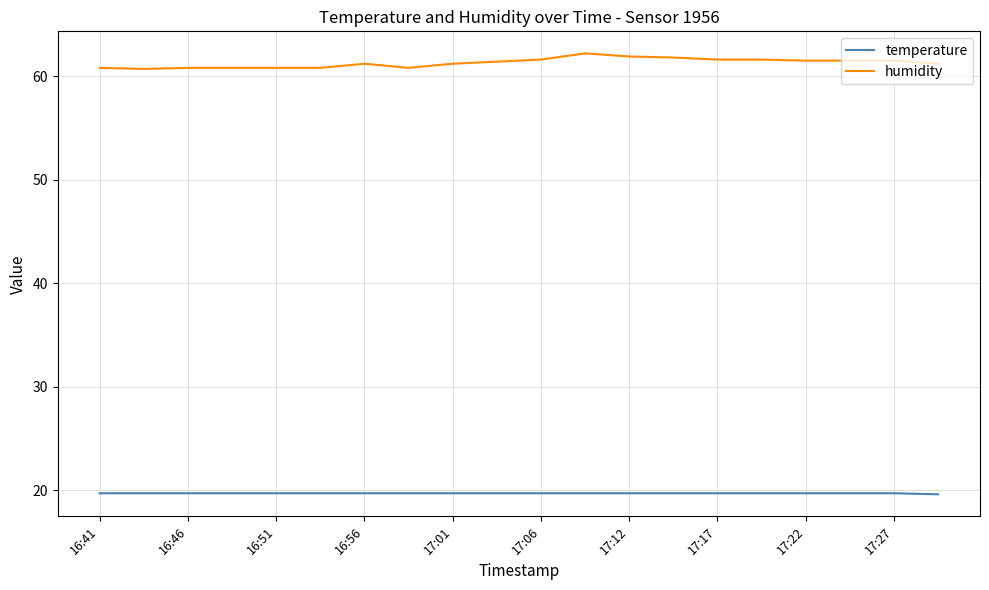

True or false: temperature and humidity cross at least once.

False